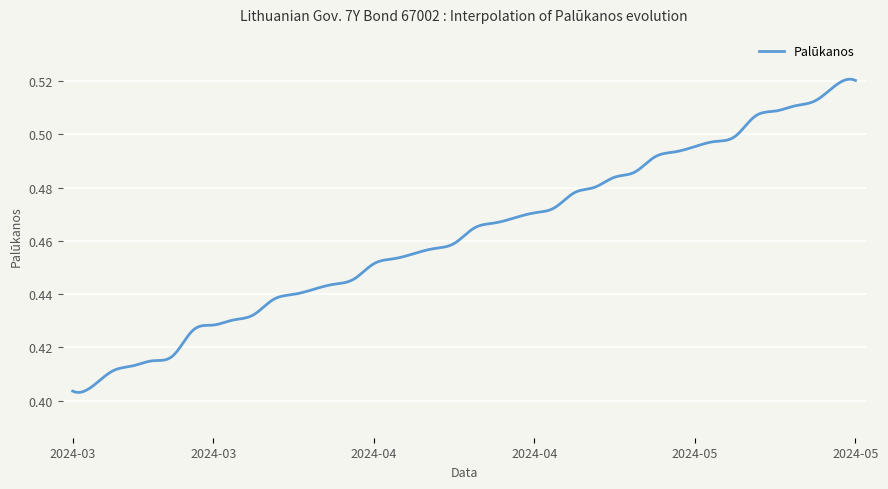

What is the sum of all values?

138.7